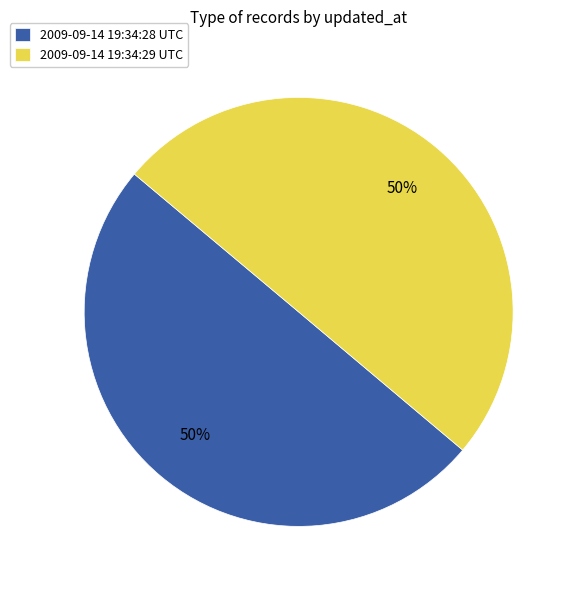

The 2009-09-14 19:34:28 UTC slice represents 61% of the pie. True or false?

False